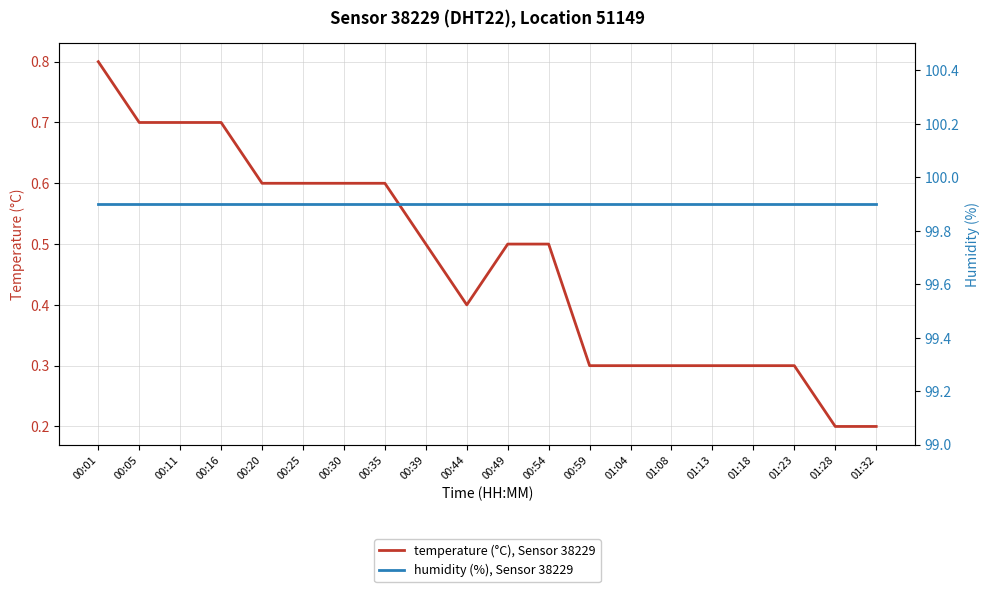

True or false: humidity (%), Sensor 38229 has more than 0 interior local peaks.

False